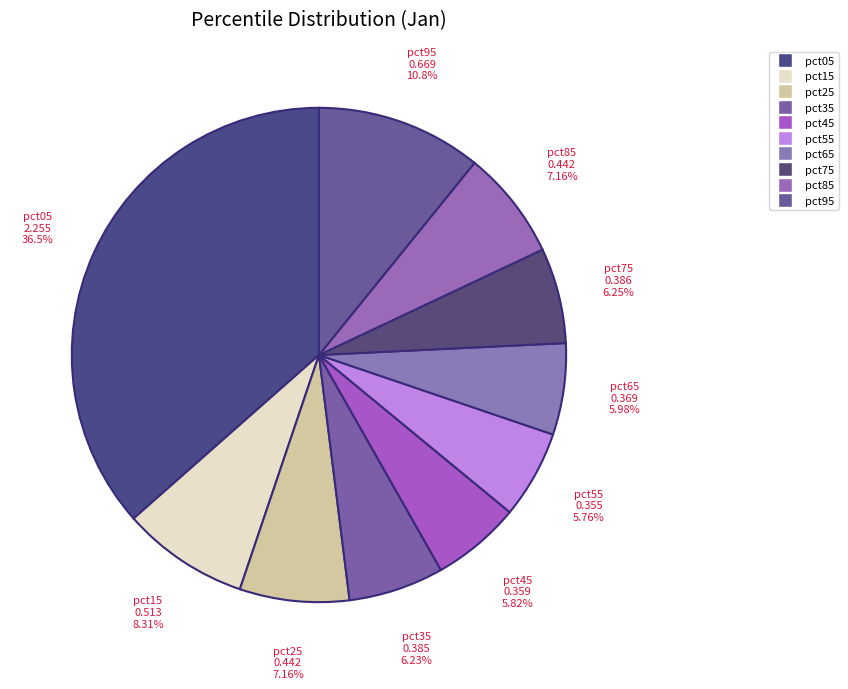

How many segments does this pie chart have?

10